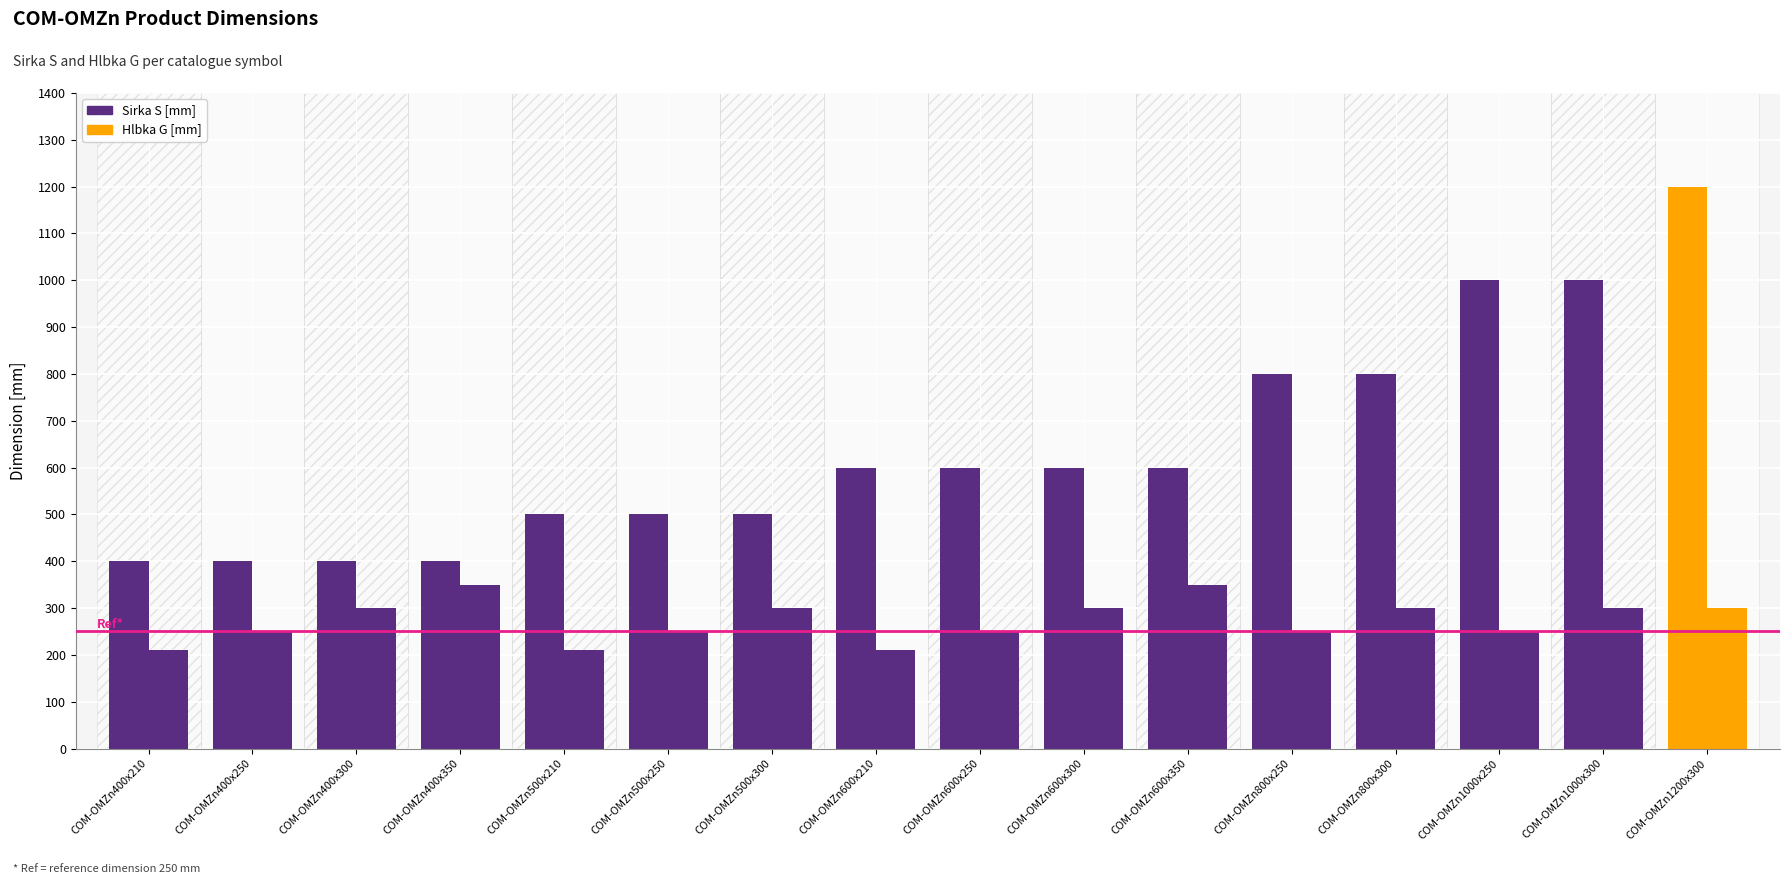

What is the sum of the Hlbka G [mm] values at COM-OMZn400x250 and COM-OMZn500x250?

500